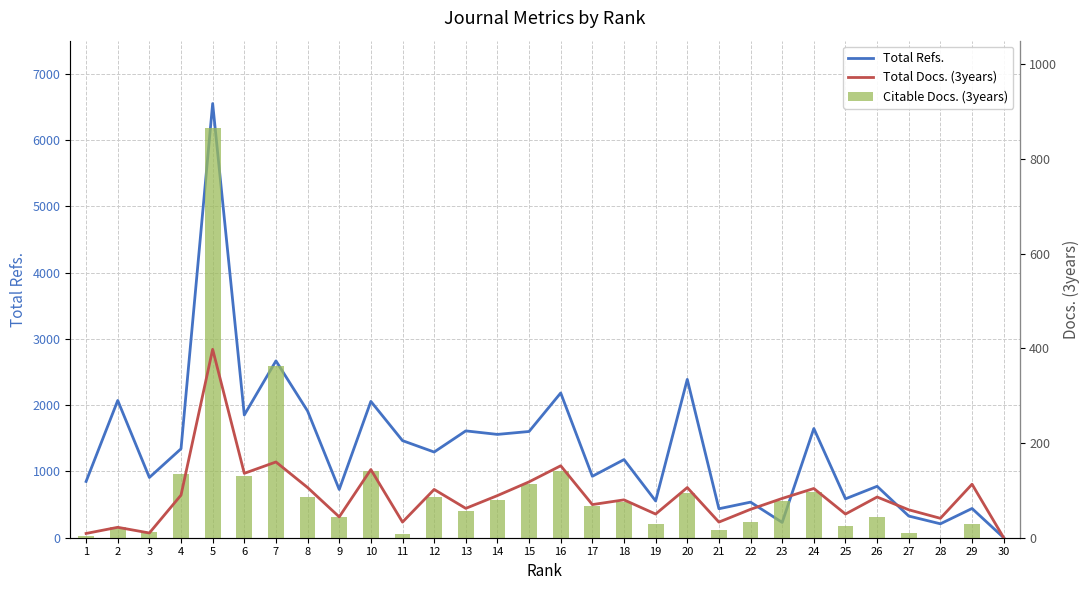

The Total Refs. series shows 1240 at 26. True or false?

False